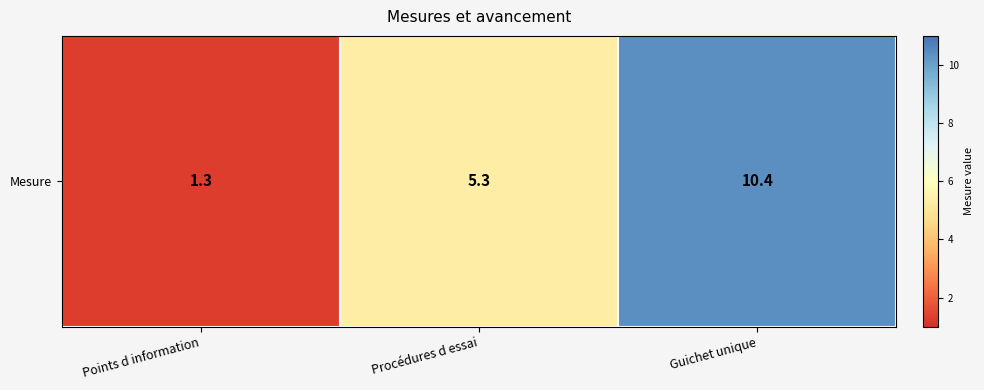

Rank the categories by value from highest to lowest.

Guichet unique, Procédures d essai, Points d information